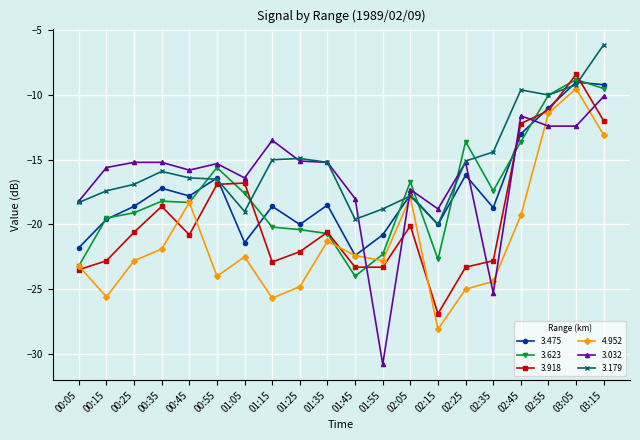

Count the number of categories in the chart.

20